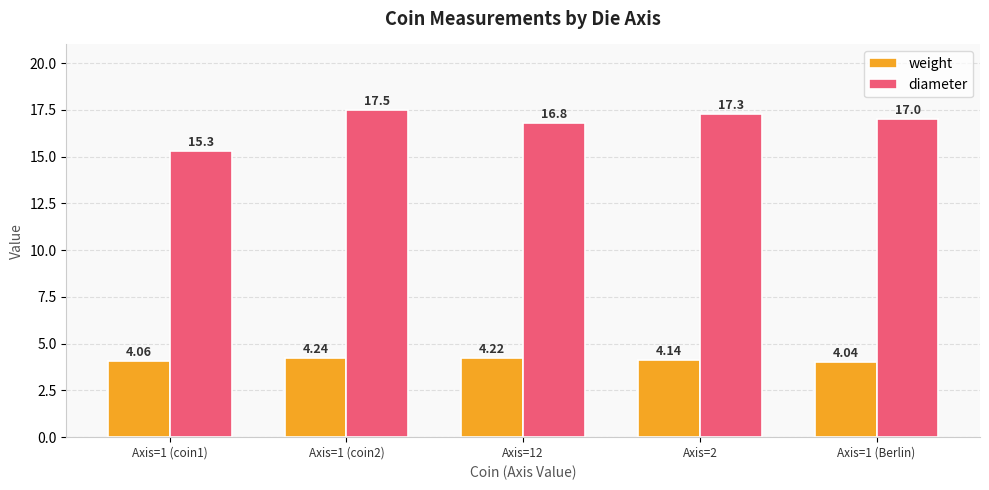

Is the value of diameter at Axis=2 greater than the value of weight at Axis=1 (coin1)?

Yes